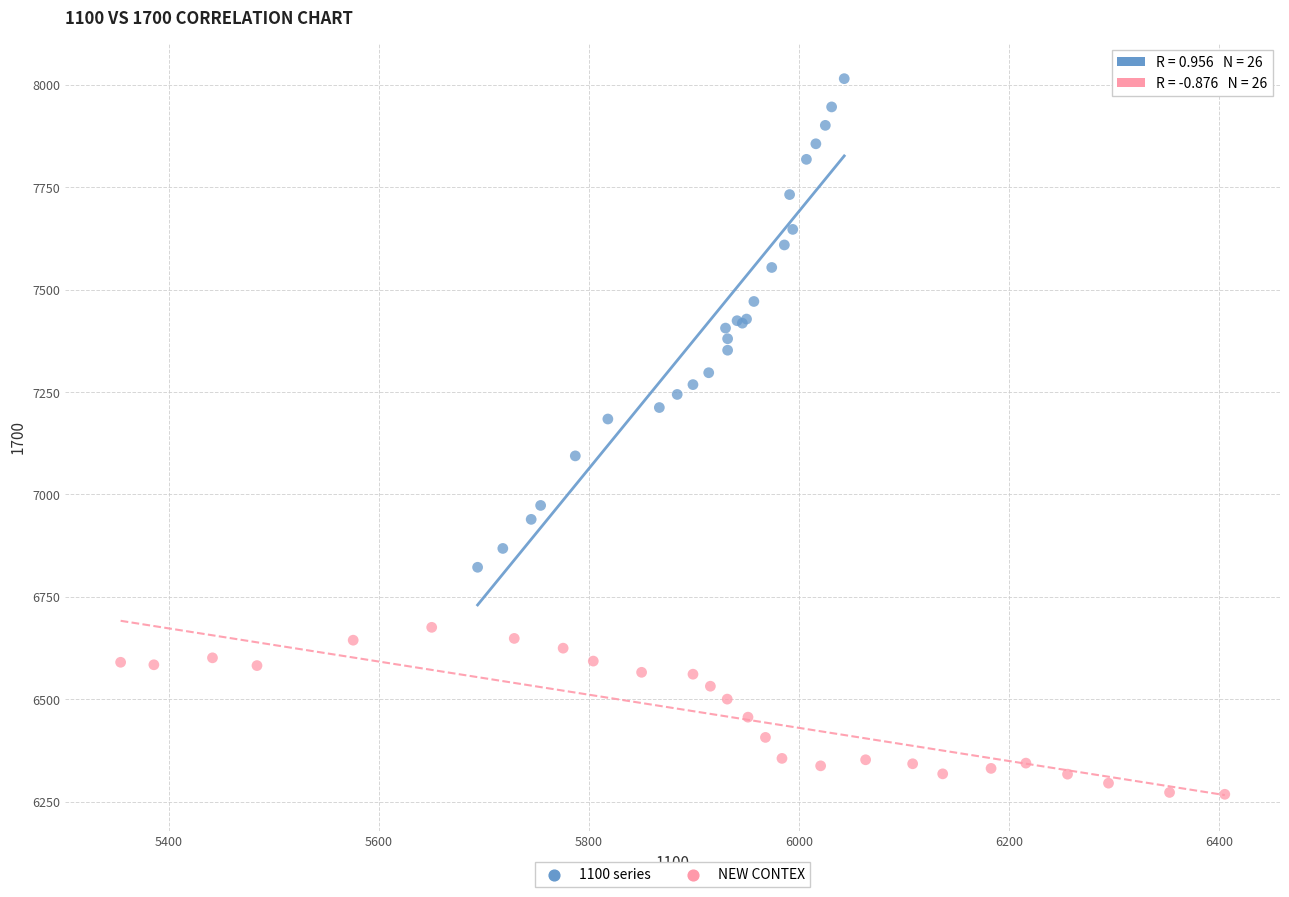

Which series has the largest Y range (max minus min)?

1100 series